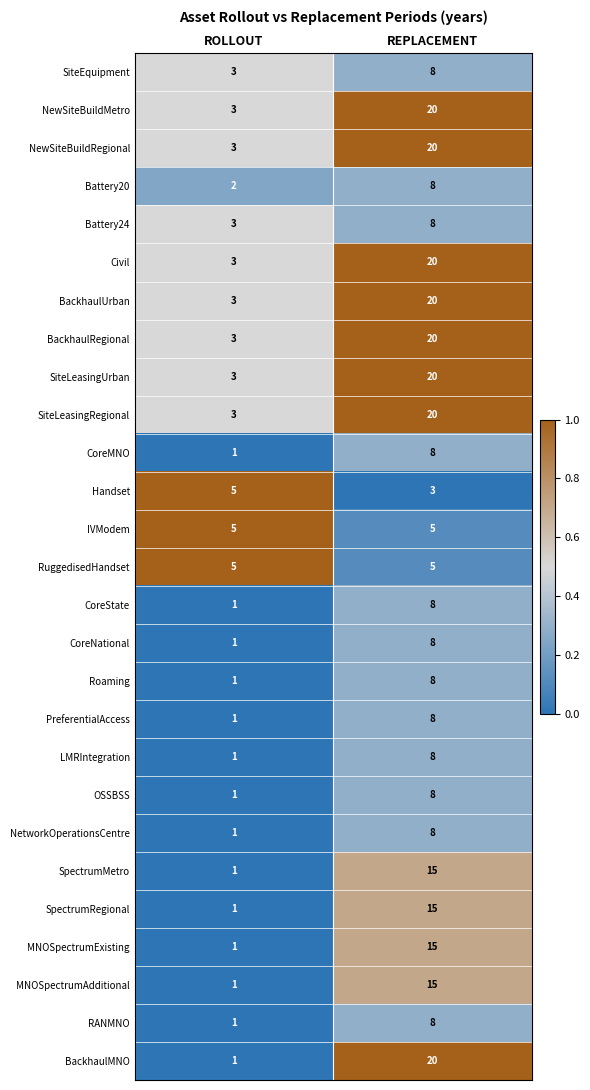

How many data points does each series have?

2